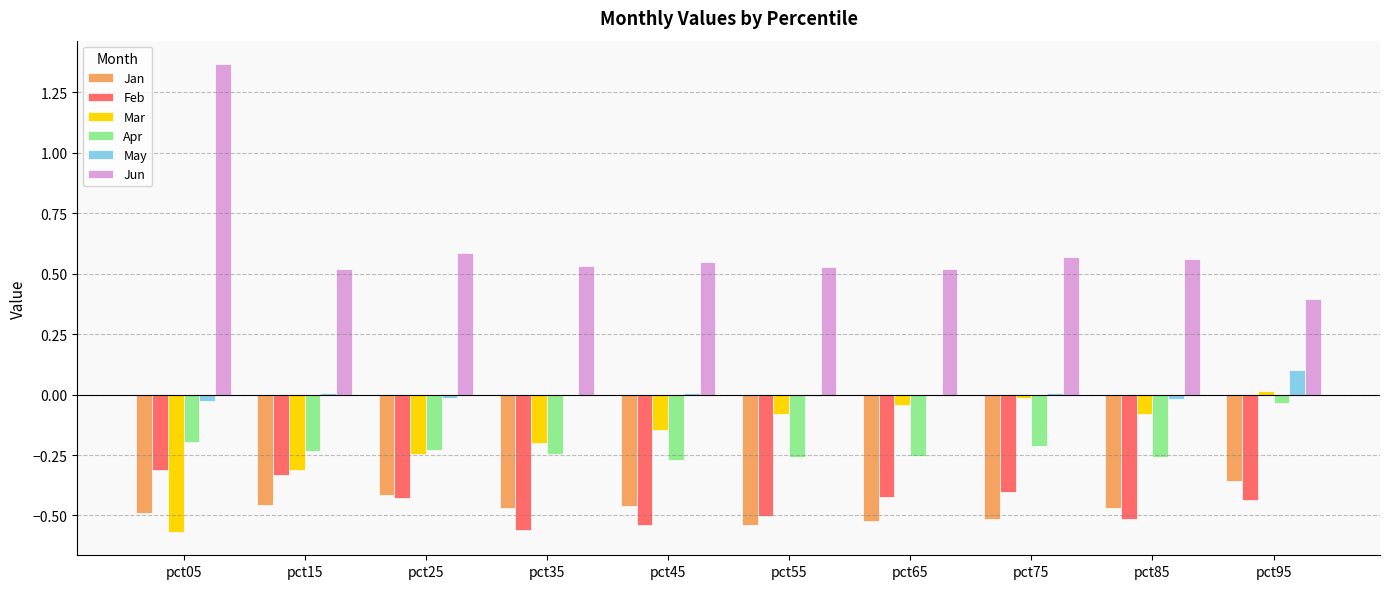

Which series has the largest total across all categories?

Jun